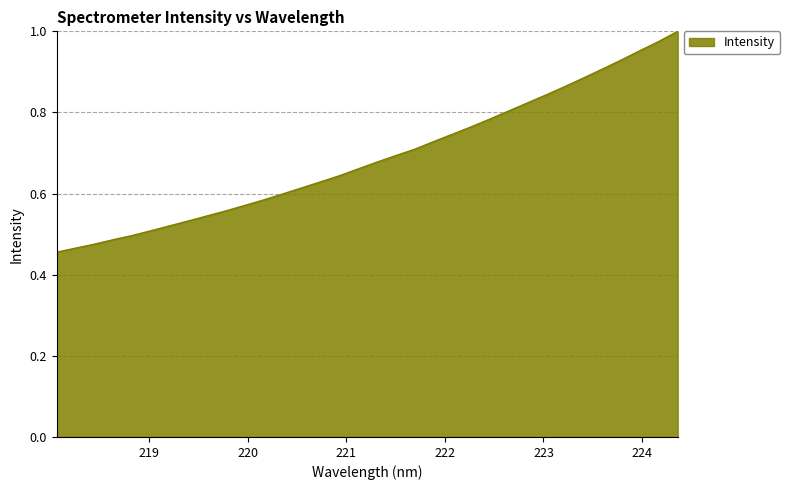

Reading left to right, list all the values displayed in this chart.

0.5	0.5	0.5	0.5	0.5	0.5	0.5	0.5	0.5	0.6	0.6	0.6	0.6	0.6	0.6	0.6	0.7	0.7	0.7	0.7	0.7	0.7	0.8	0.8	0.8	0.8	0.8	0.9	0.9	0.9	0.9	1.0	1.0	1.0